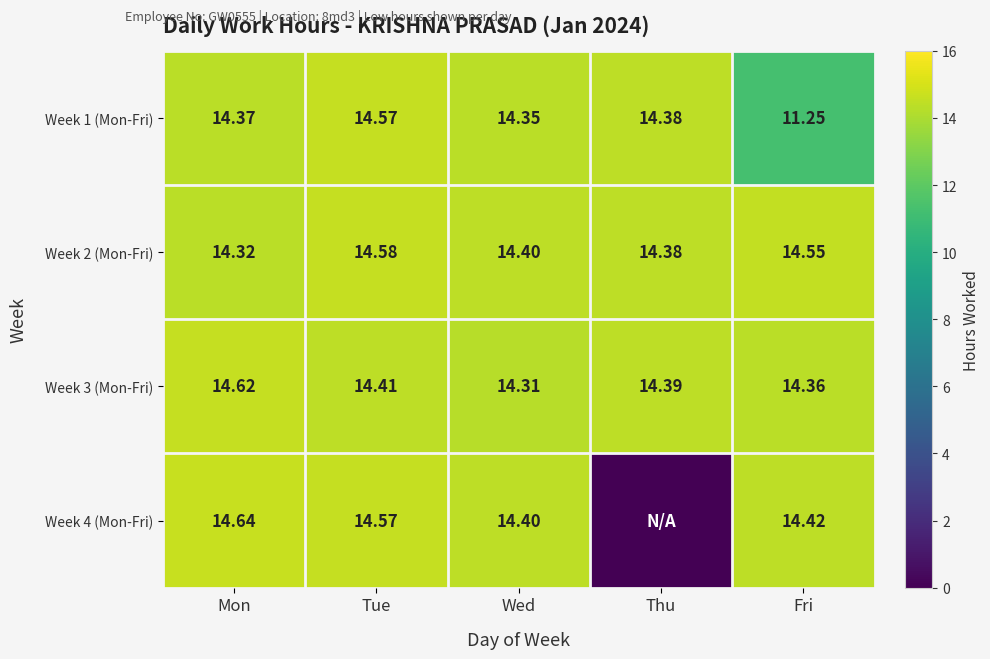

Which series changed the most between Mon and Fri?

Week 1 (Mon-Fri)